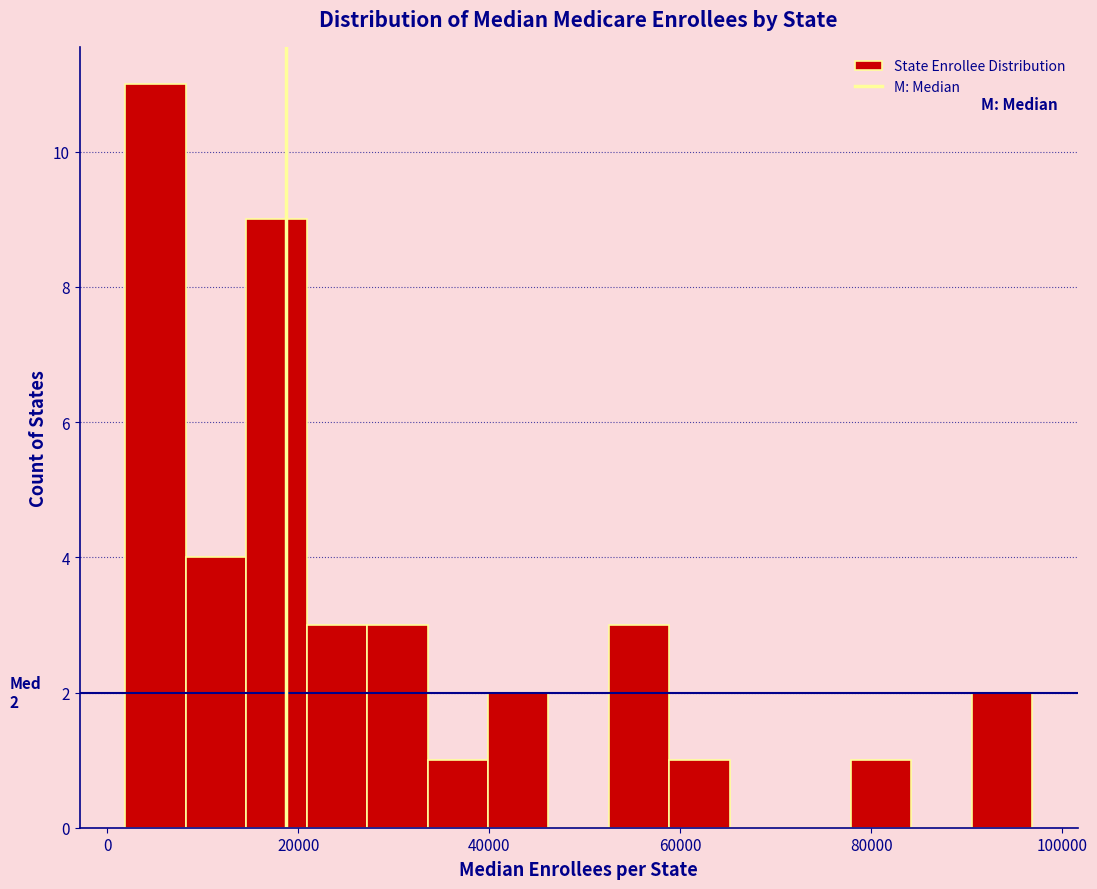

Read against the x-axis, roughly where is the centre of the tallest bar?

6000